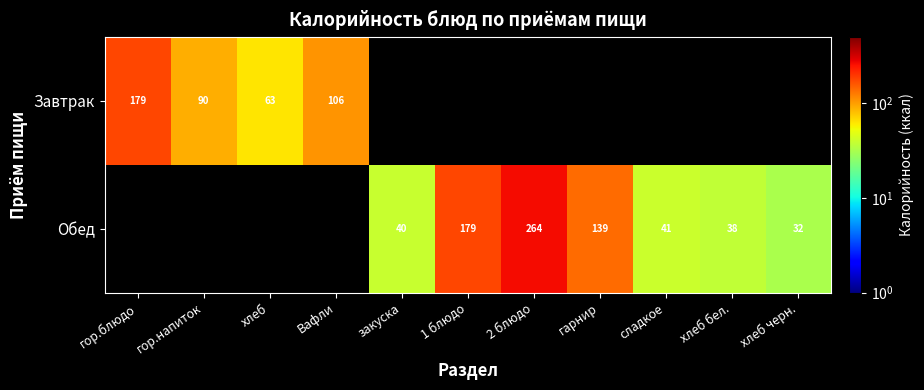

The Завтрак series shows 19.1 at хлеб. True or false?

False